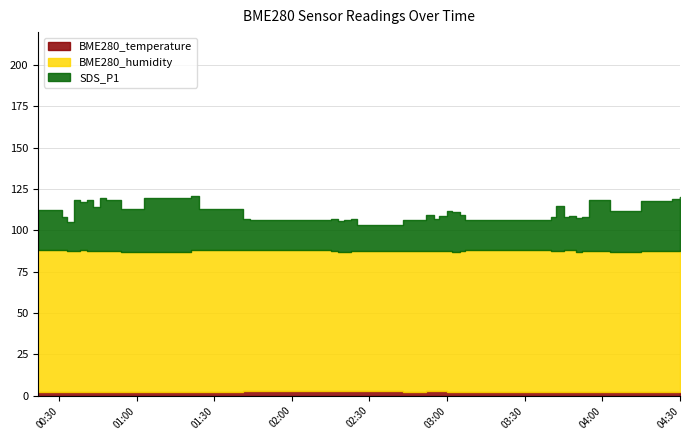

Rank the categories by SDS_P1 value from highest to lowest.

2020/12/30 01:21, 2020/12/30 04:30, 2020/12/30 00:46, 2020/12/30 01:03, 2020/12/30 04:27, 2020/12/30 00:48, 2020/12/30 00:41, 2020/12/30 00:36, 2020/12/30 03:55, 2020/12/30 04:15, 2020/12/30 00:38, 2020/12/30 03:42, 2020/12/30 00:43, 2020/12/30 01:00, 2020/12/30 00:54, 2020/12/30 01:24, 2020/12/30 04:03, 2020/12/30 03:00, 2020/12/30 00:22, 2020/12/30 03:02, 2020/12/30 03:05, 2020/12/30 02:52, 2020/12/30 02:57, 2020/12/30 03:47, 2020/12/30 03:40, 2020/12/30 03:50, 2020/12/30 03:52, 2020/12/30 03:45, 2020/12/30 02:23, 2020/12/30 00:31, 2020/12/30 02:15, 2020/12/30 02:20, 2020/12/30 02:43, 2020/12/30 02:55, 2020/12/30 01:41, 2020/12/30 02:18, 2020/12/30 01:44, 2020/12/30 03:07, 2020/12/30 00:33, 2020/12/30 02:25